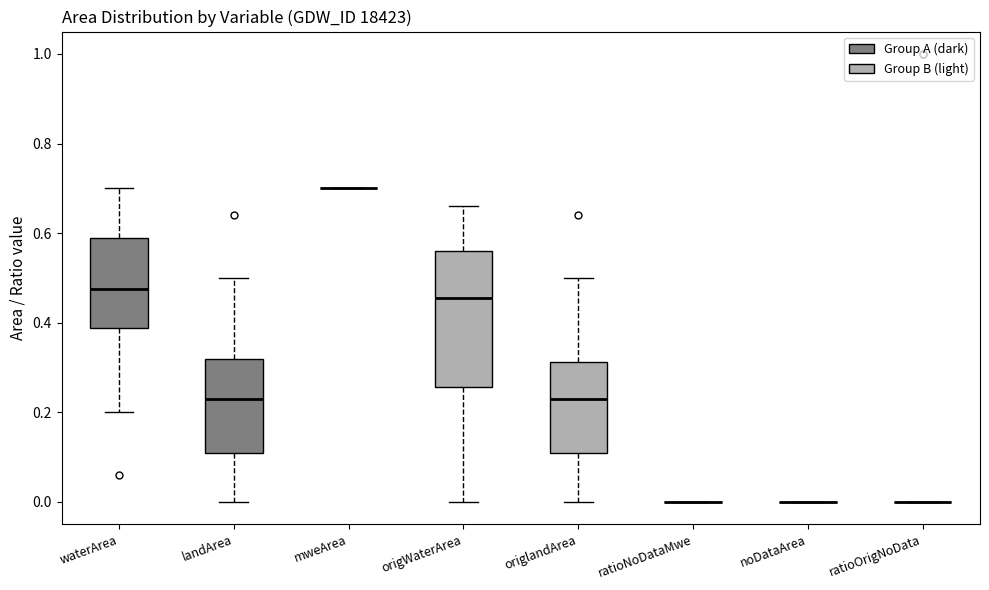

Reading left to right, read every box against the y-axis: the position of its median line, the range the box covers, and the ends of its whiskers. The values are not printed on the chart, so give them approximately, as read against the axis.

waterArea: median 0.48, box 0.38 to 0.60, whiskers 0.20 to 0.70
landArea: median 0.24, box 0.12 to 0.32, whiskers 0.00 to 0.50
mweArea: box collapsed to a line at 0.70, whiskers 0.70 to 0.70
origWaterArea: median 0.46, box 0.26 to 0.56, whiskers 0.00 to 0.66
origlandArea: median 0.24, box 0.12 to 0.32, whiskers 0.00 to 0.50
ratioNoDataMwe: box collapsed to a line at 0.00, whiskers 0.00 to 0.00
noDataArea: box collapsed to a line at 0.00, whiskers 0.00 to 0.00
ratioOrigNoData: box collapsed to a line at 0.00, whiskers 0.00 to 0.00